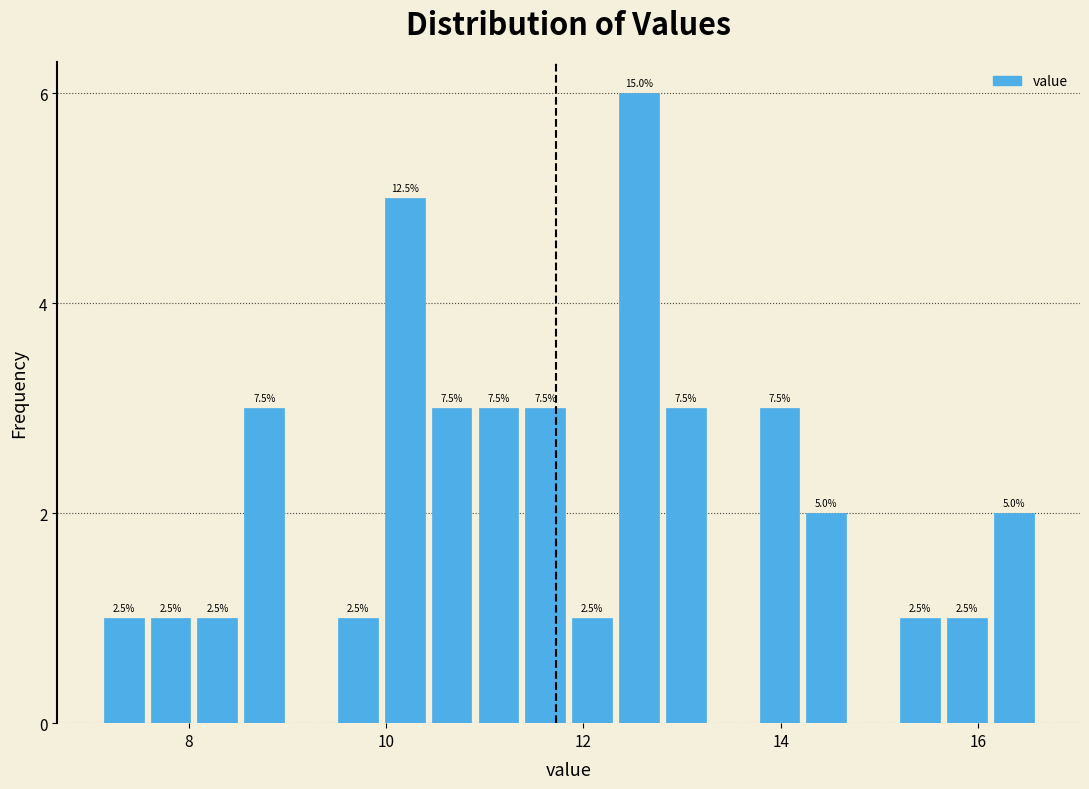

Read against the x-axis, roughly where is the centre of the tallest bar?

12.6